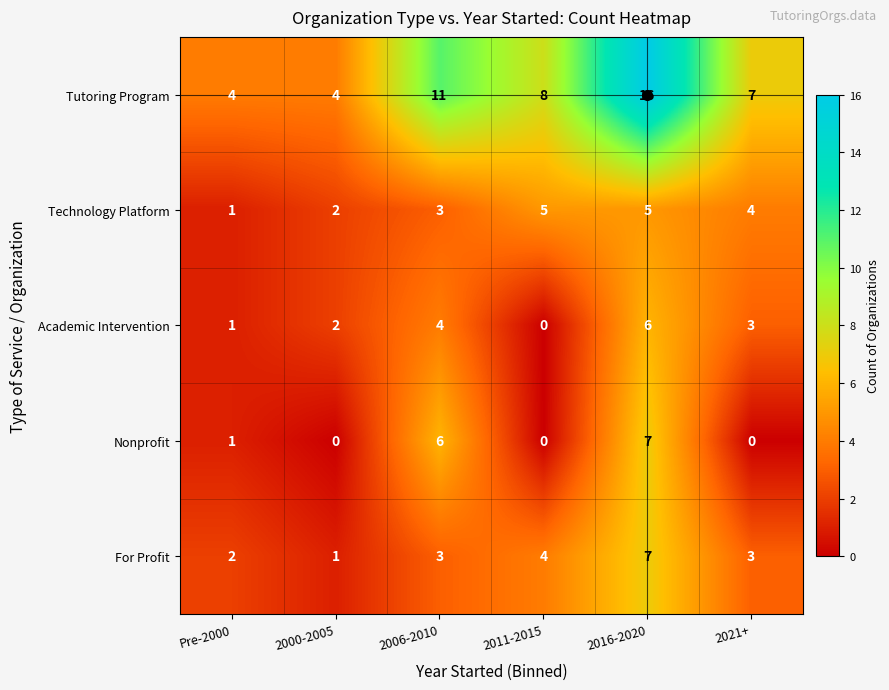

What is the difference between the highest and lowest values at 2006-2010?

8